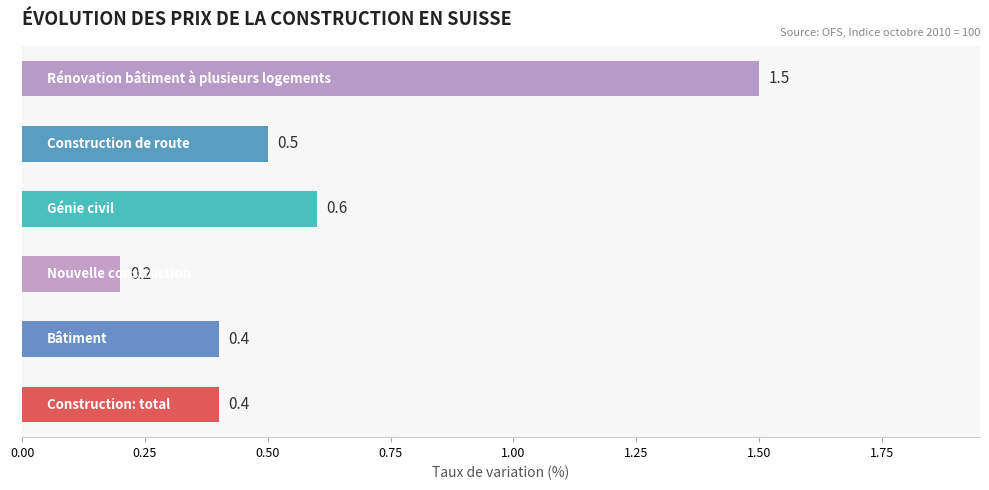

How many distinct data groups are displayed?

1